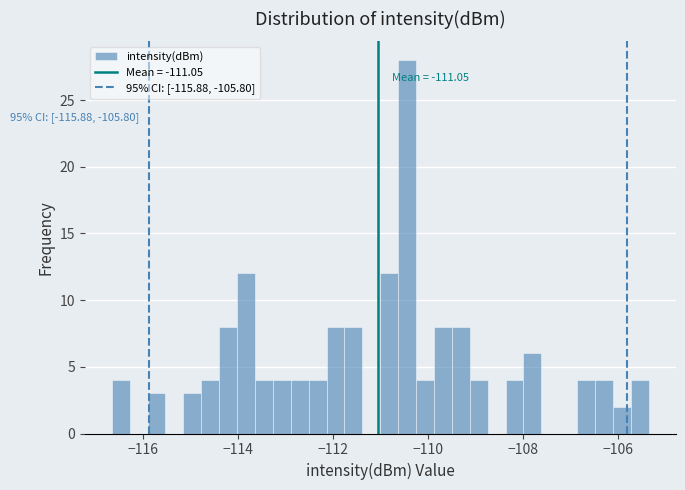

Read against the x-axis, roughly where is the centre of the tallest bar?

-110.4